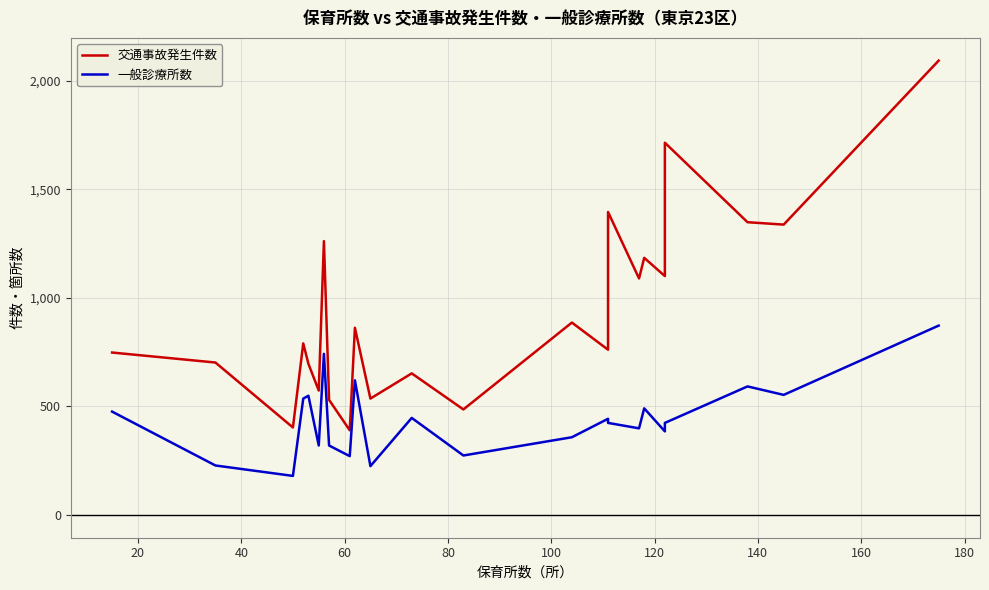

Between 60 and 180, which is larger?

180